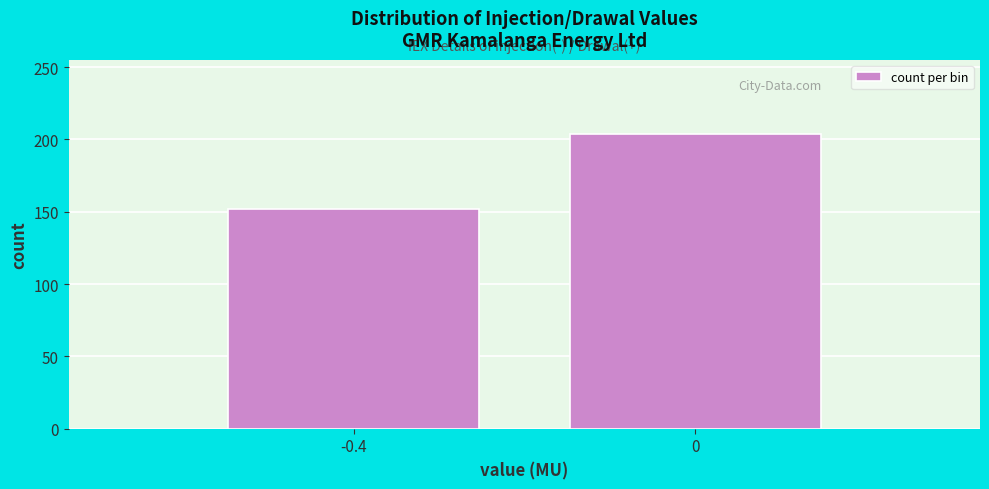

Reading right to left, list all the values displayed in this chart.

0=204	-0.4=152